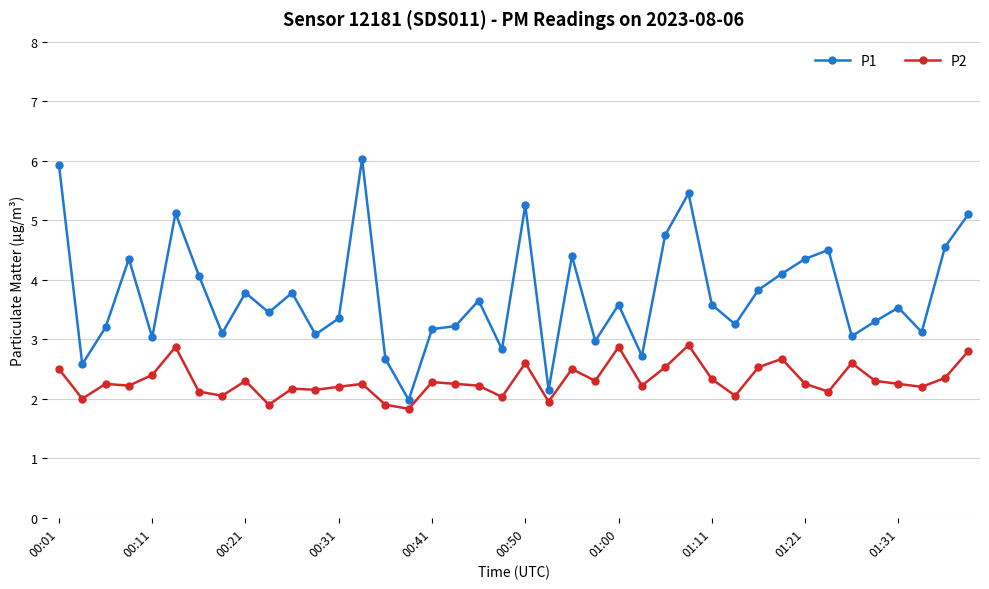

True or false: P2 and P1 cross at least once.

False